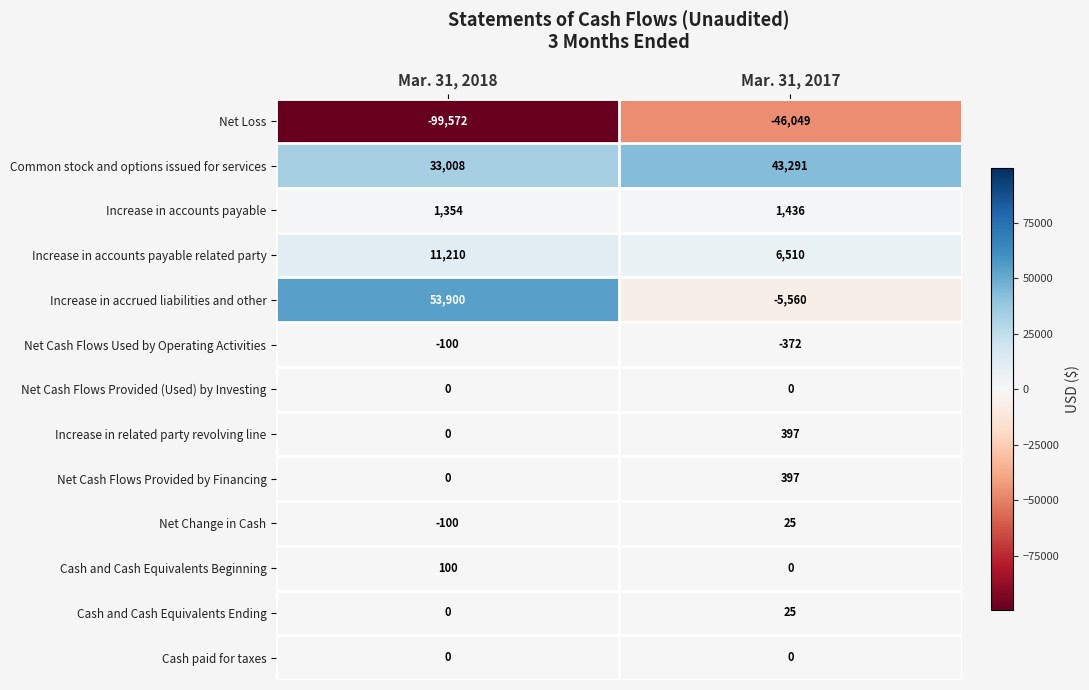

The Common stock and options issued for services series shows 21048 at Mar. 31, 2018. True or false?

False